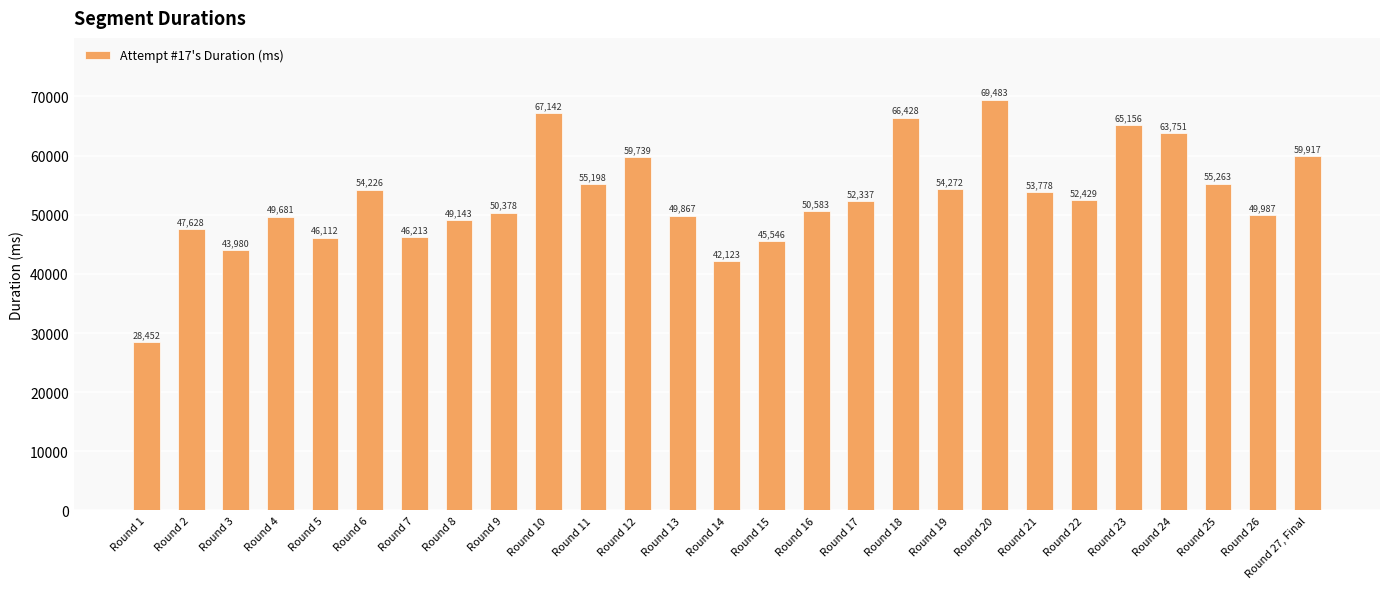

At which category does the chart reach its minimum across all series?

Round 1